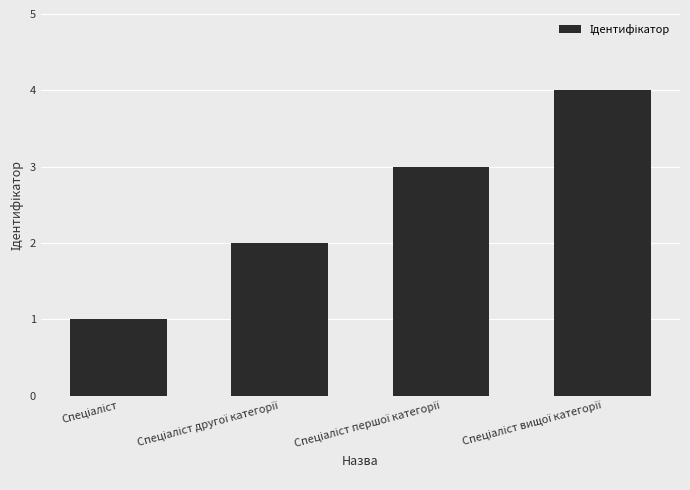

How many distinct data groups are displayed?

1